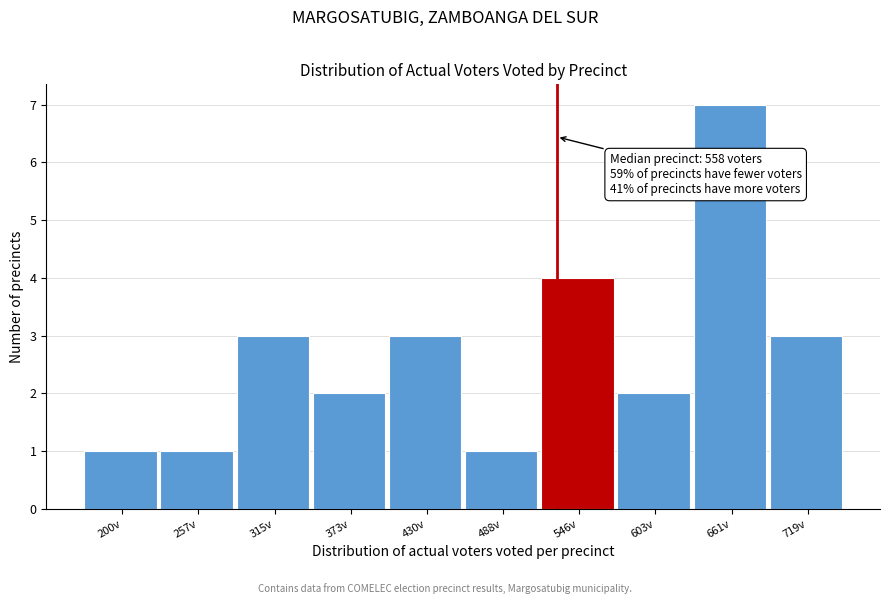

Reading left to right, transcribe all the data shown in this chart.

1	1	3	2	3	1	4	2	7	3